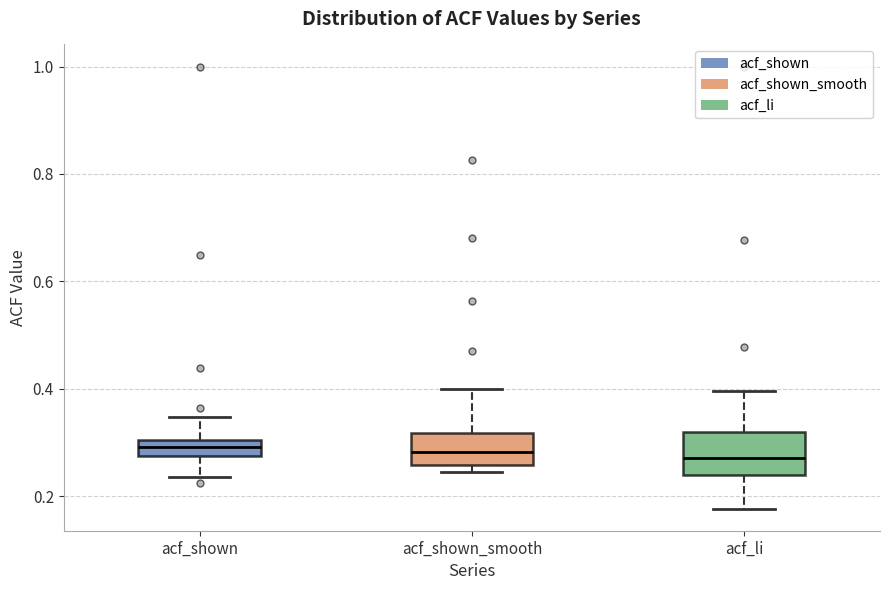

Where is the lower edge of the box for acf_li on the y-axis? The values are not printed on the chart, so give them approximately, as read against the axis.

0.24